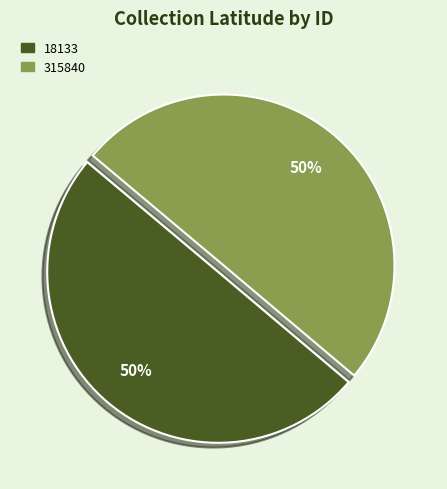

To the nearest percent, what is the average slice percentage?

50%